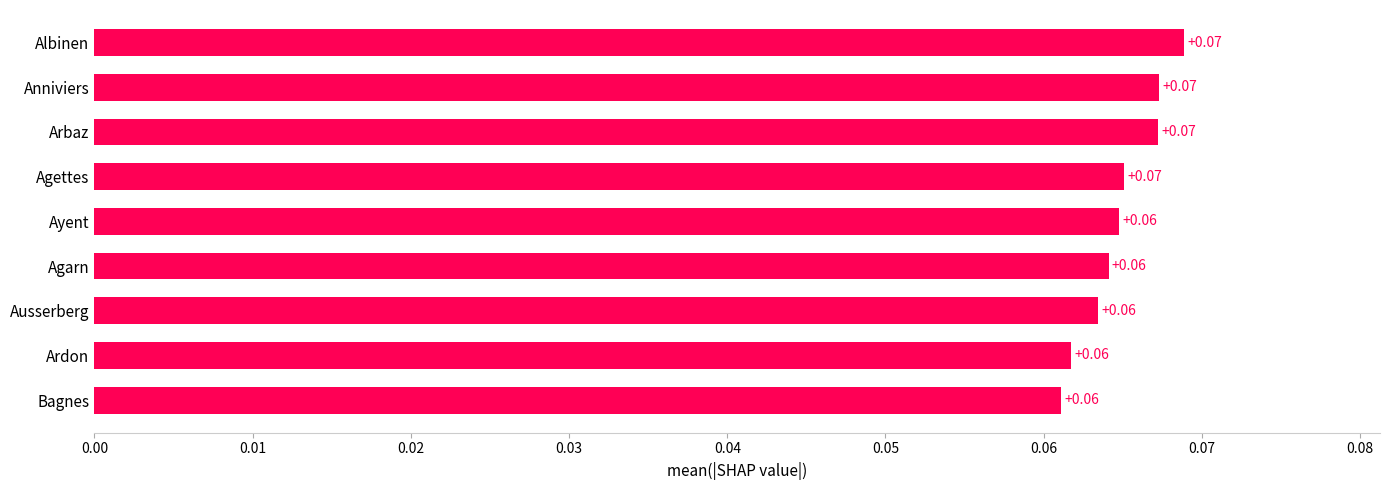

What is the sum of all values?

0.6